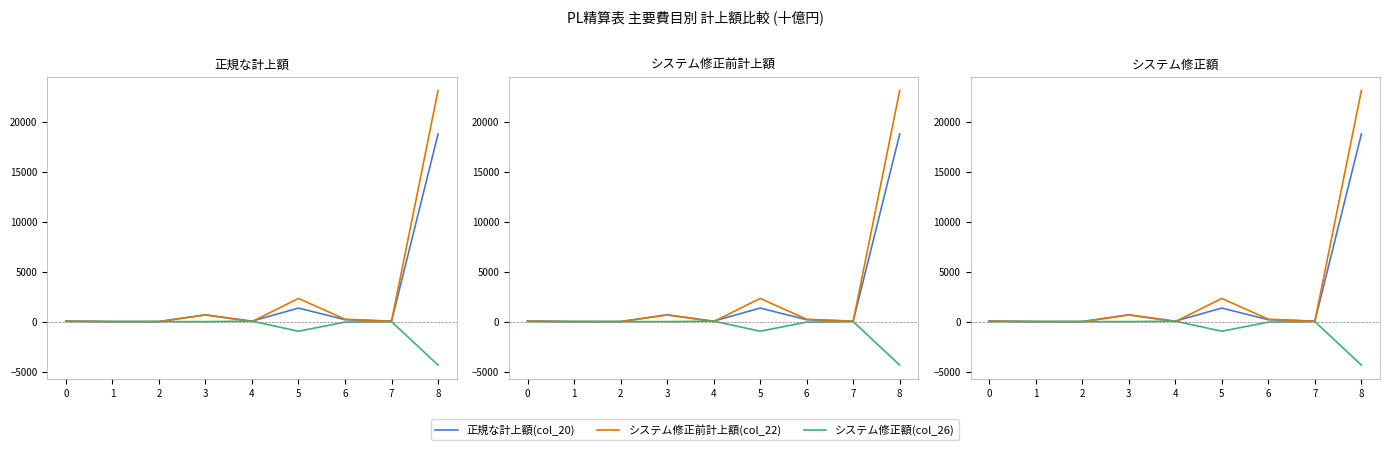

What is the value of the システム修正額(col_26) point at the 1st from the left?

6.7